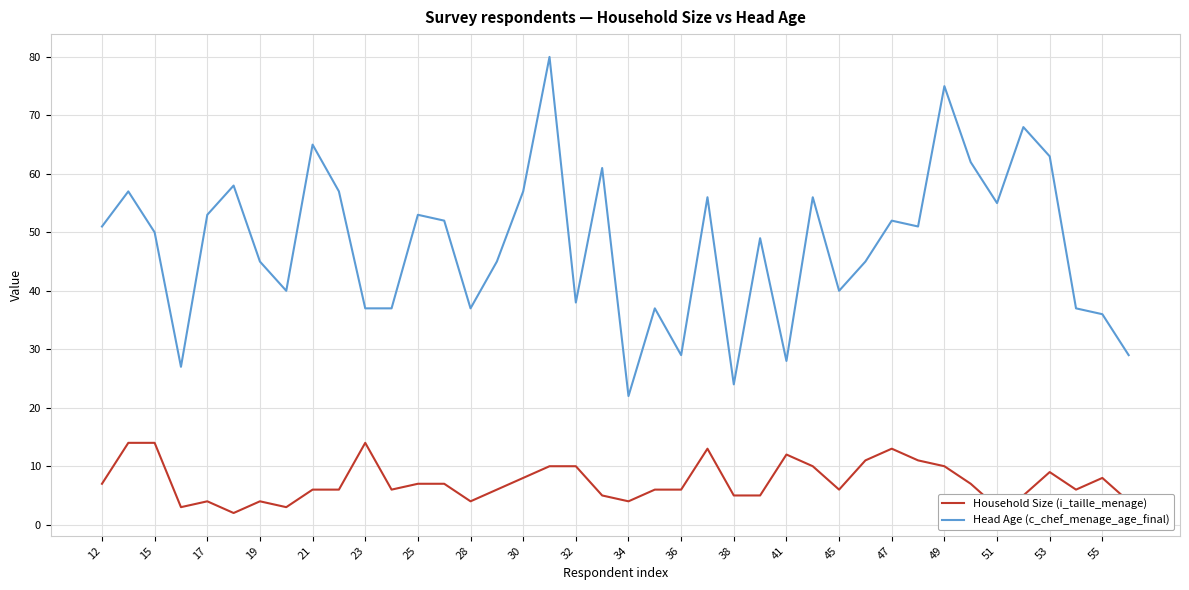

True or false: Head Age (c_chef_menage_age_final) and Household Size (i_taille_menage) cross at least once.

False